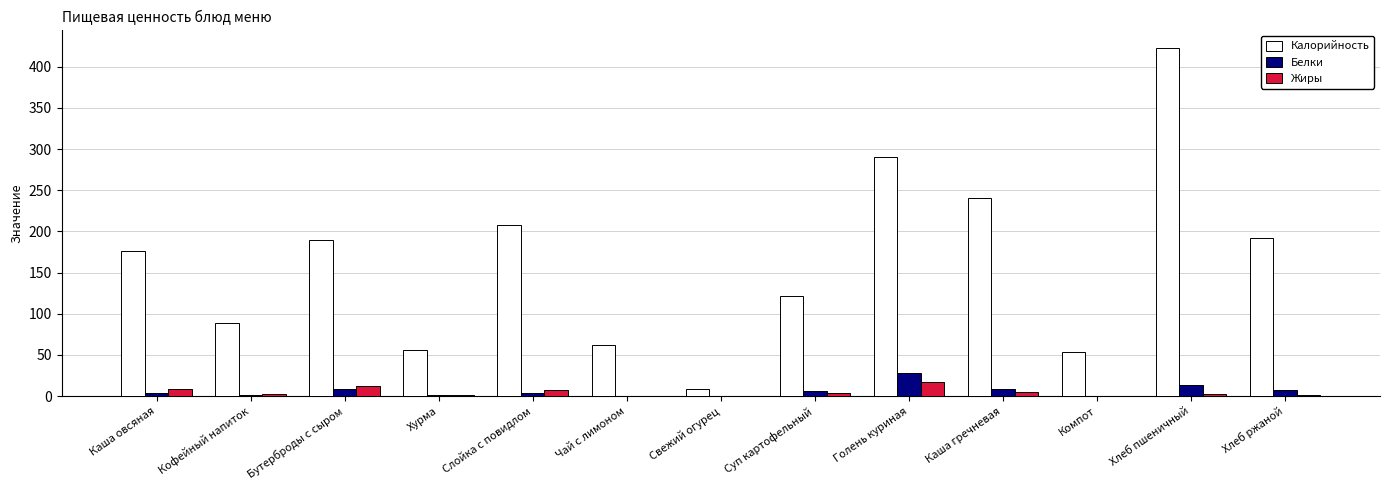

Between Каша овсяная and Хлеб ржаной, which series saw the biggest shift?

Калорийность